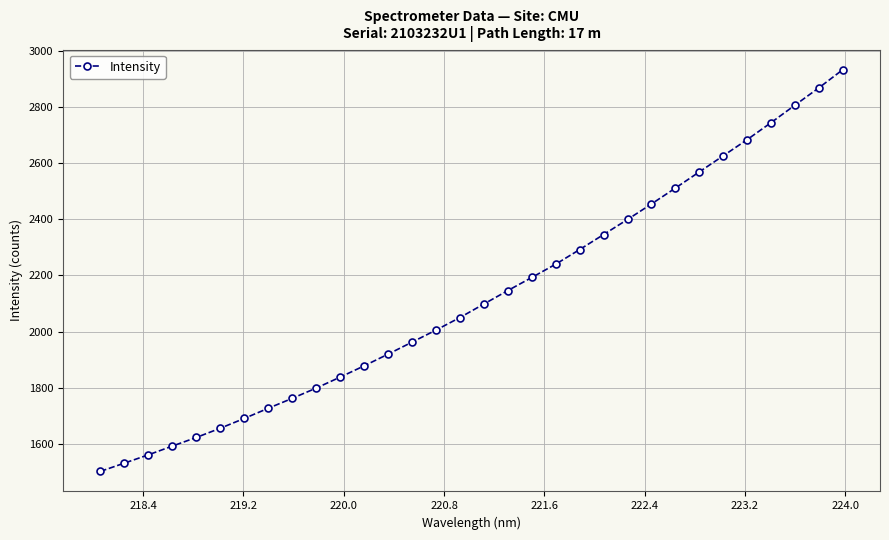

How many data points are above 2098?

16